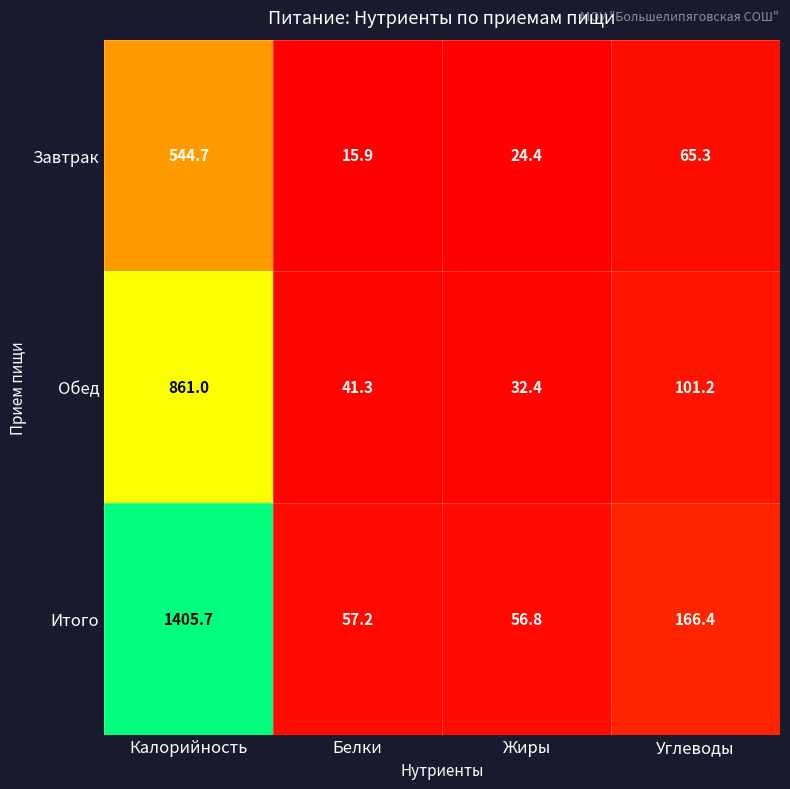

At which label does Итого first exceed 166?

Калорийность